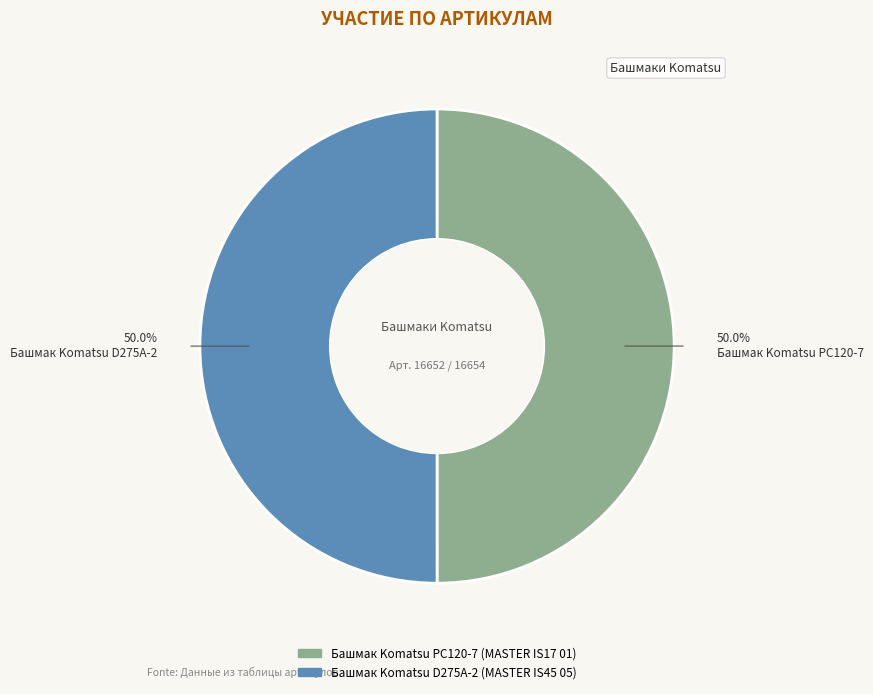

Count the number of slices in the pie.

2